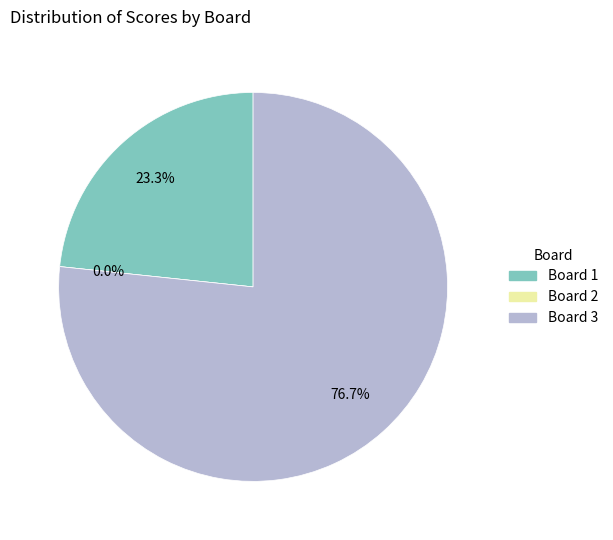

What is the total percentage of Board 3 and Board 1?

100.0%